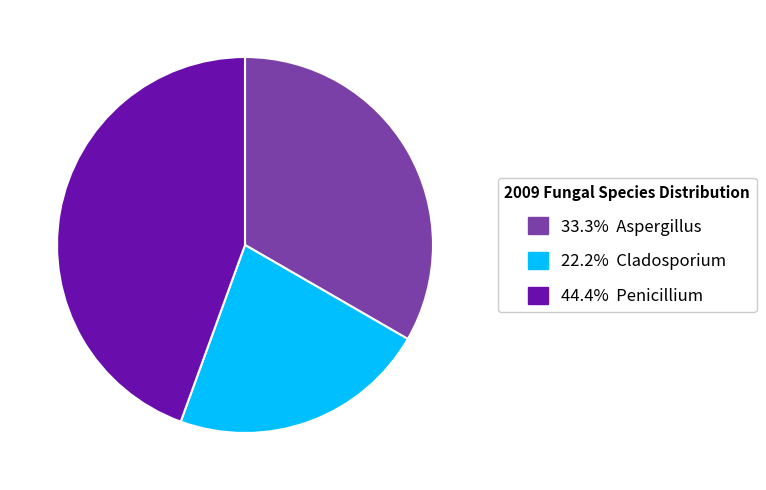

Does any single category account for the majority?

No